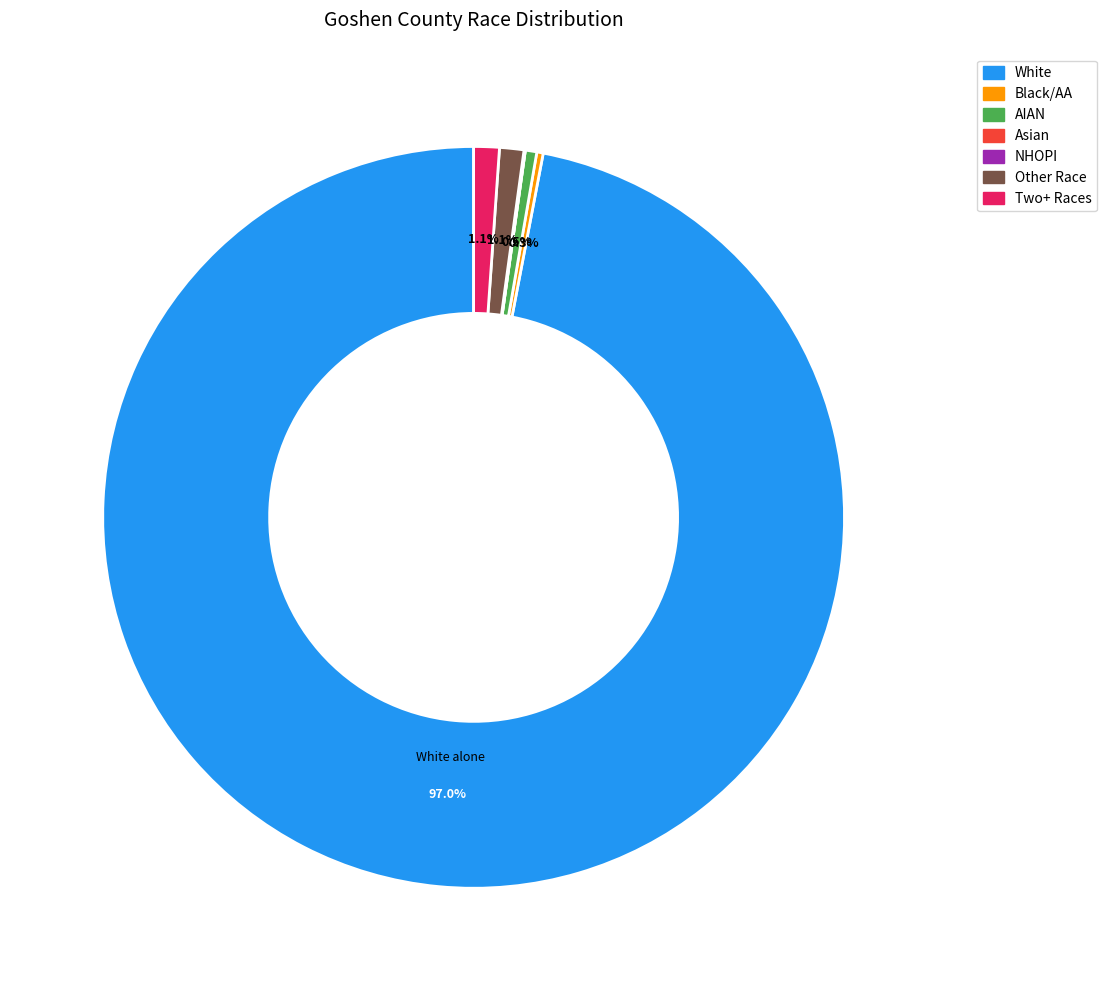

Which slice is the smallest?

Asian alone